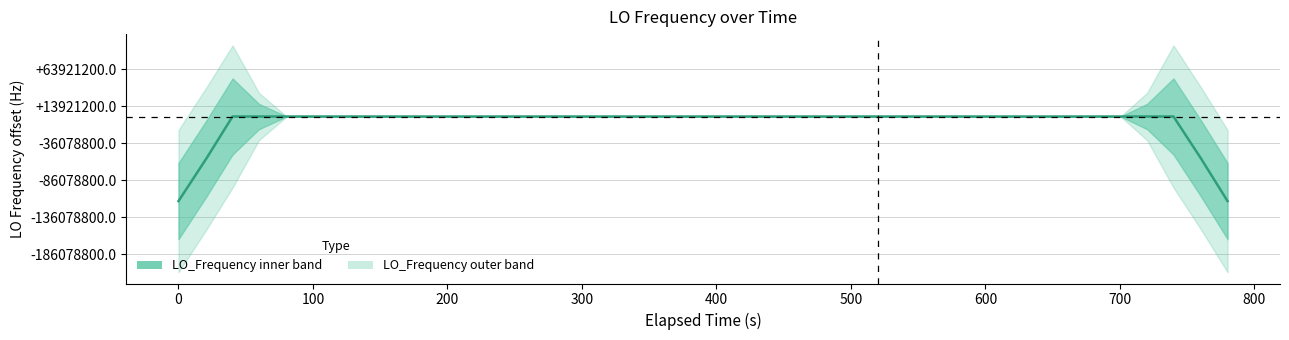

What is the value of the 12th point from the left?

286078799.3